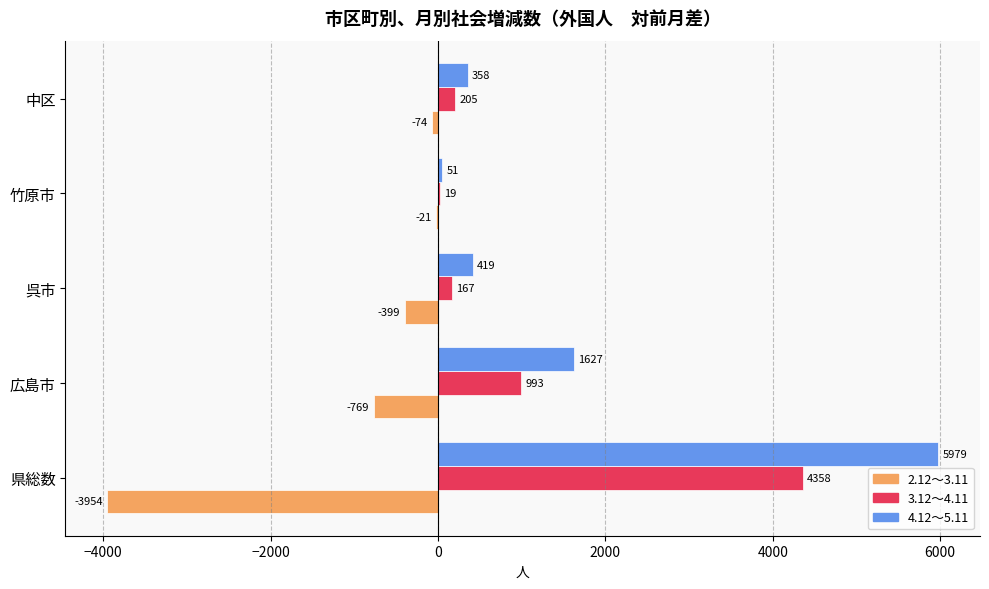

Which series changed the most between 県総数 and 呉市?

4.12～5.11